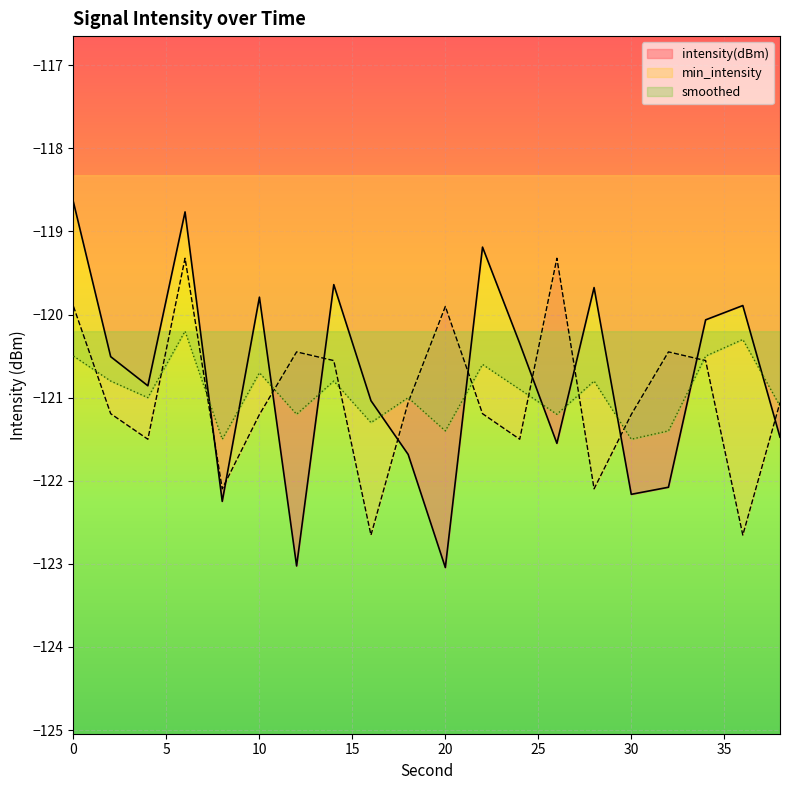

How many lines are shown in the chart?

3